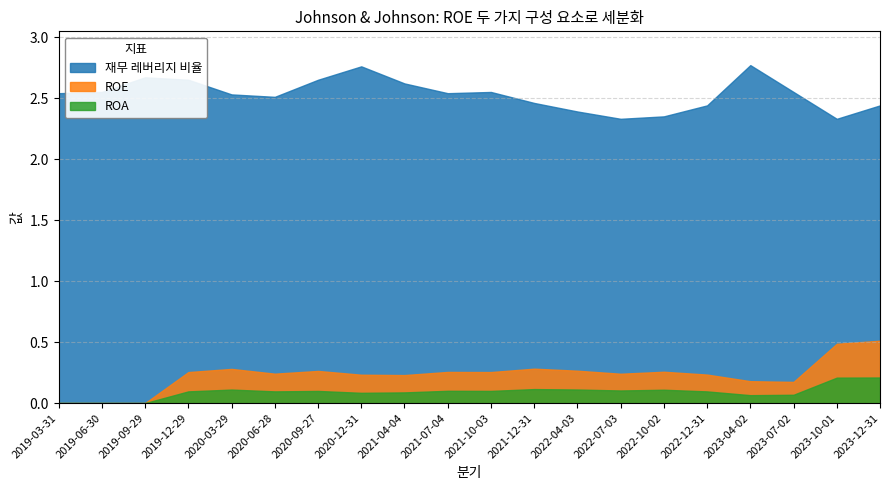

How many data points in ROE are above 0?

17